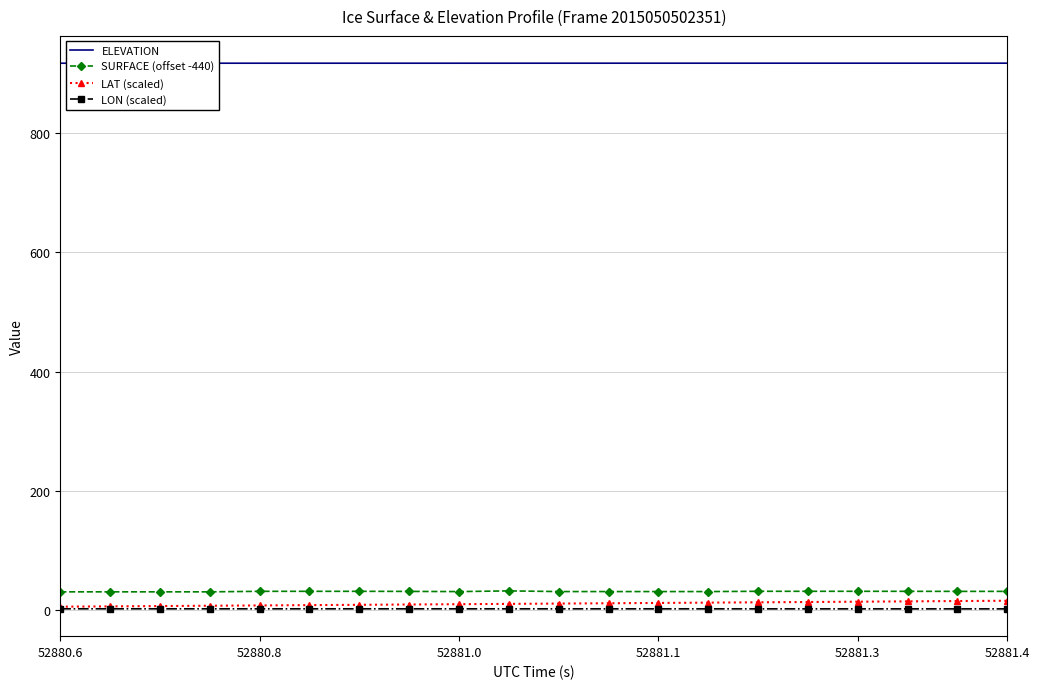

True or false: LAT (scaled) and ELEVATION intersect in this chart.

False